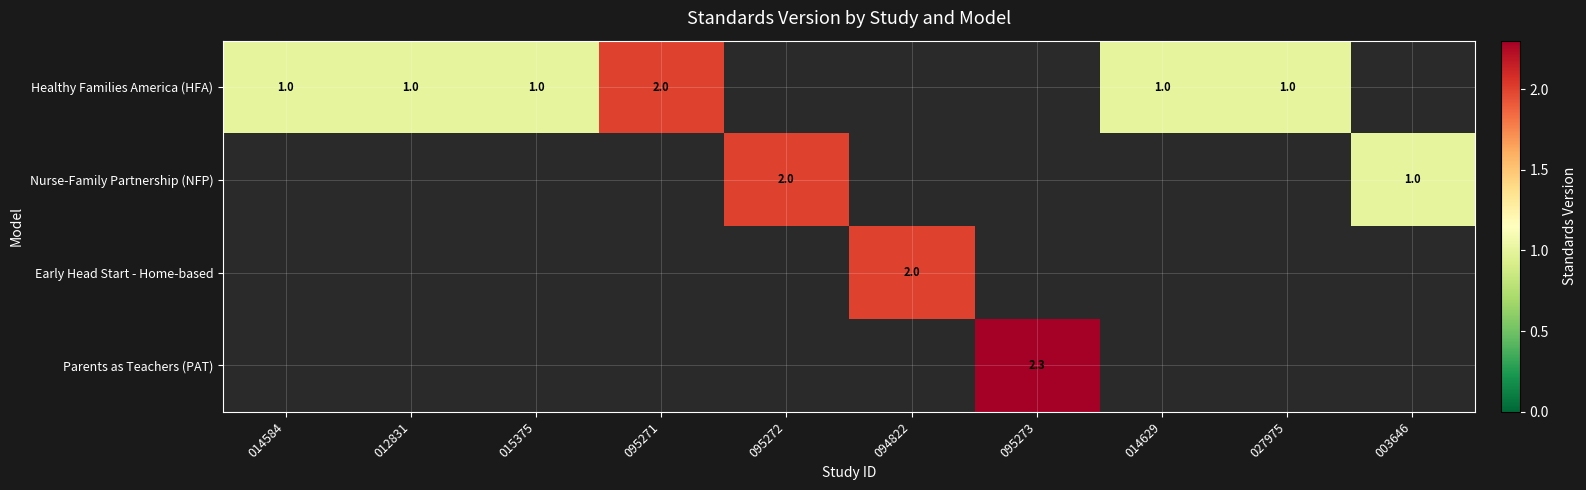

Is it true that Healthy Families America (HFA) equals 1.0 at 014629?

True